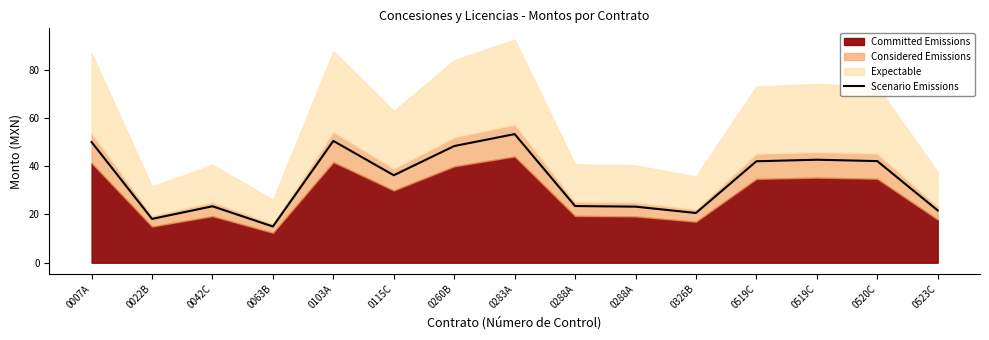

Where is the first local minimum?

0022B